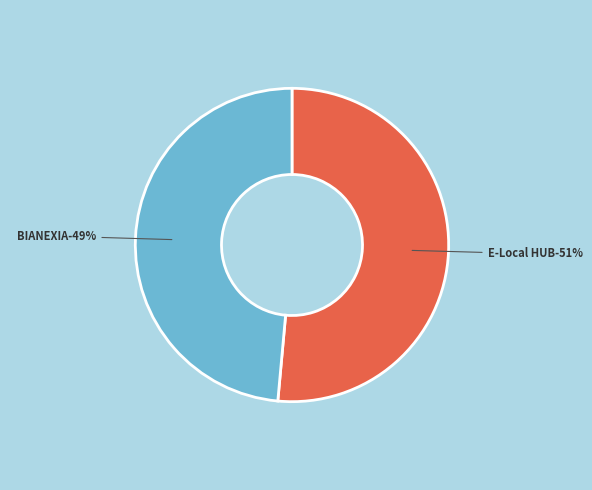

How many slices are in this pie chart?

2